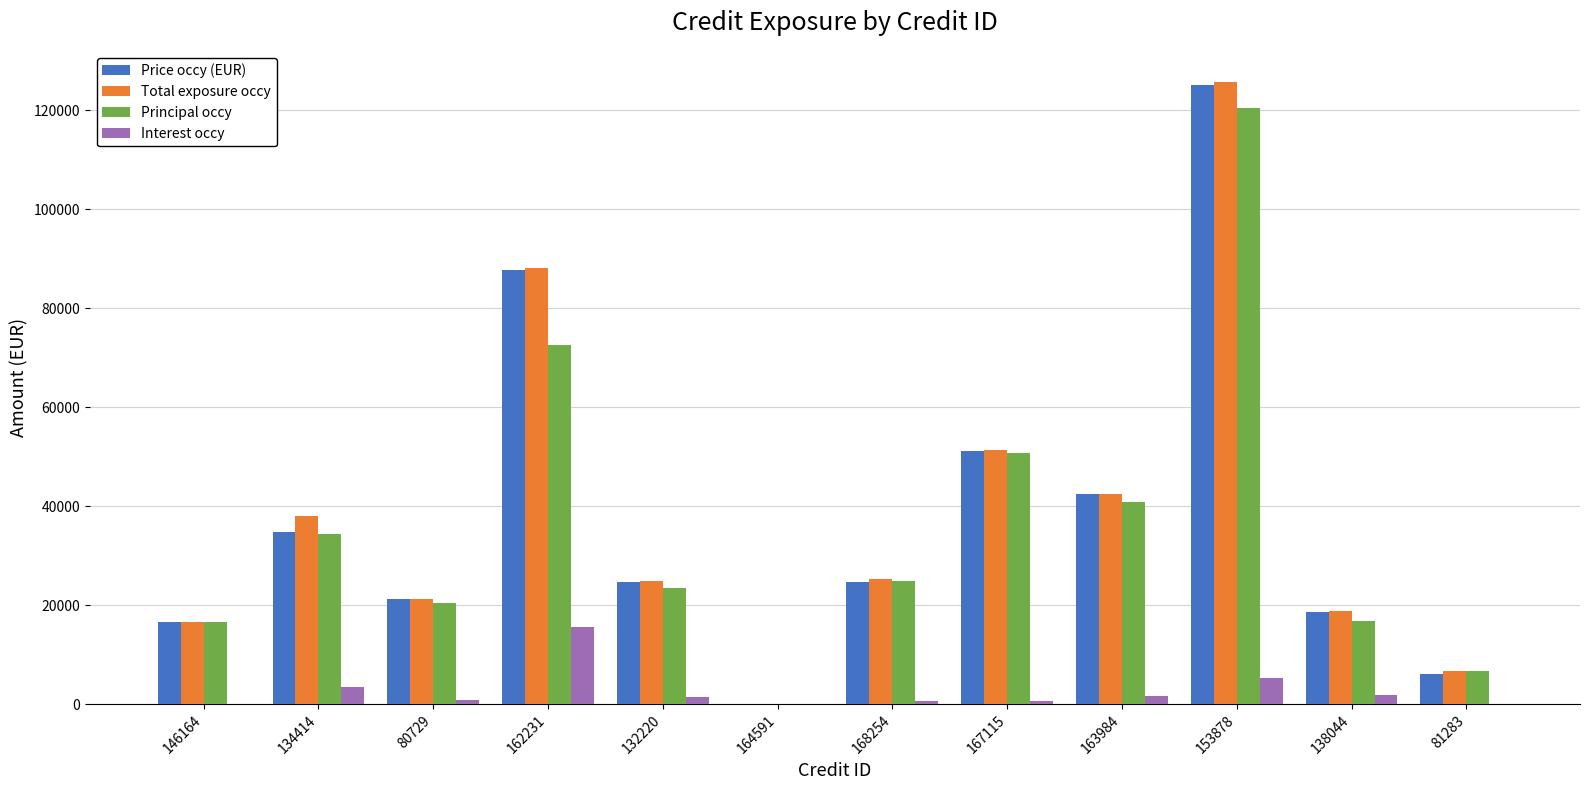

What is the difference between the Principal occy values at 80729 and 138044?

3599.5